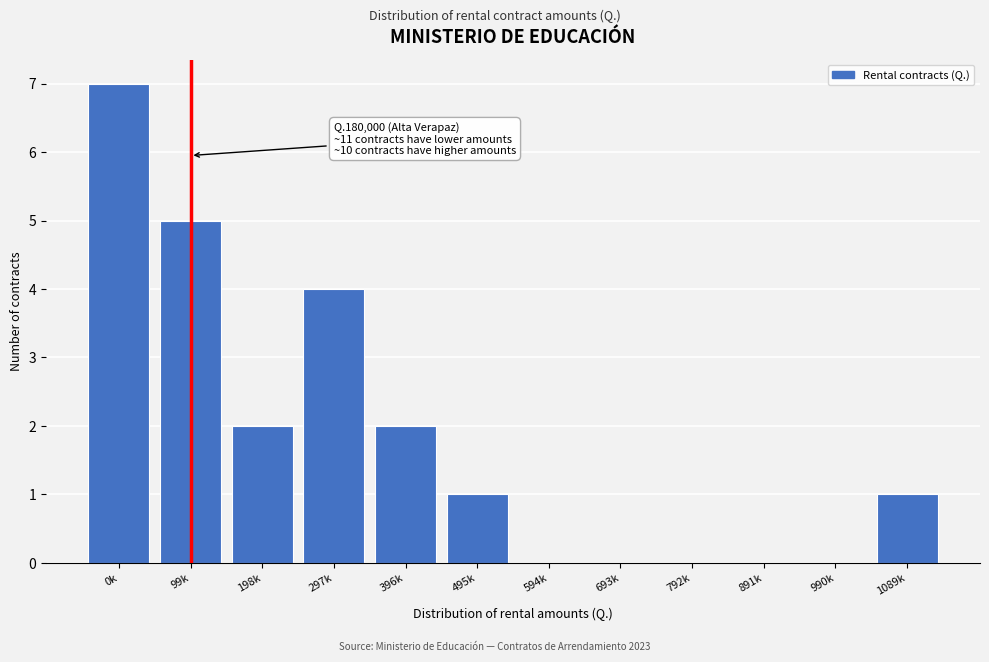

Reading left to right, what are all the values shown in this chart?

0k=7	99k=5	198k=2	297k=4	396k=2	495k=1	594k=0	693k=0	792k=0	891k=0	990k=0	1089k=1